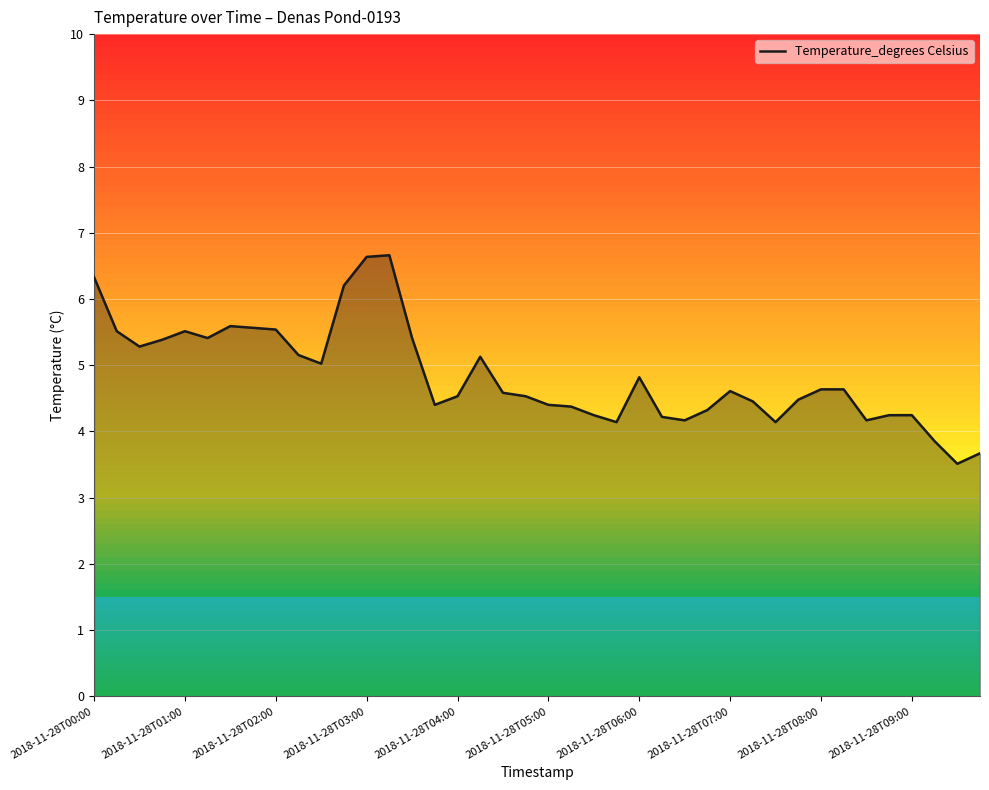

What is the maximum value shown in the chart?

6.7